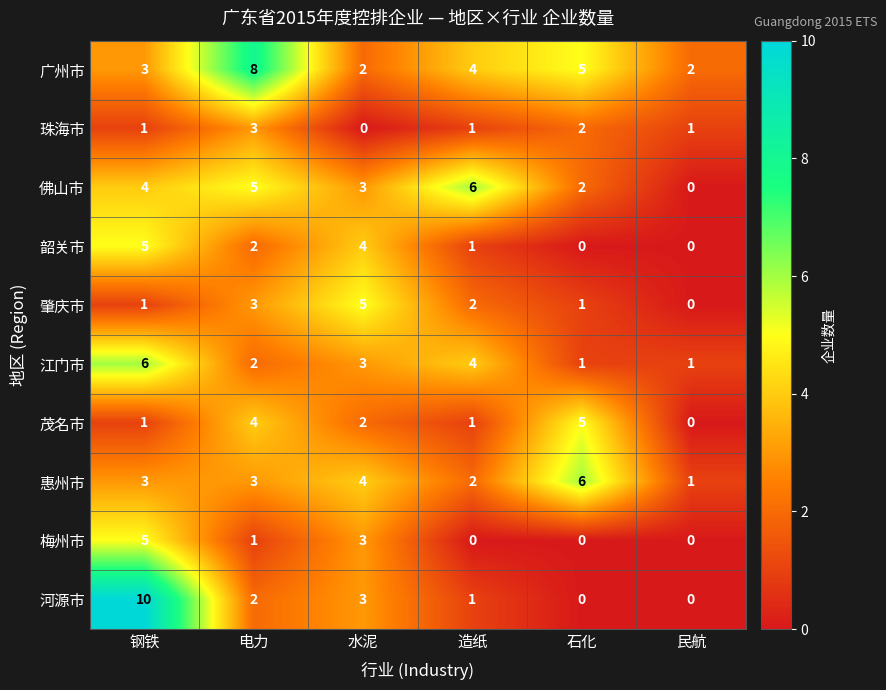

What is the spread (max minus min) of values at 造纸?

6